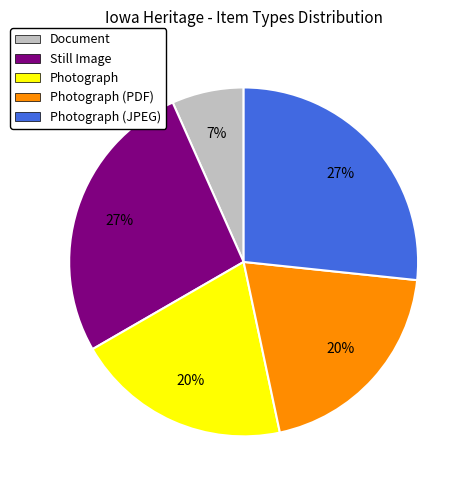

Is the sum of Photograph (JPEG) and Photograph (PDF) greater than half?

No